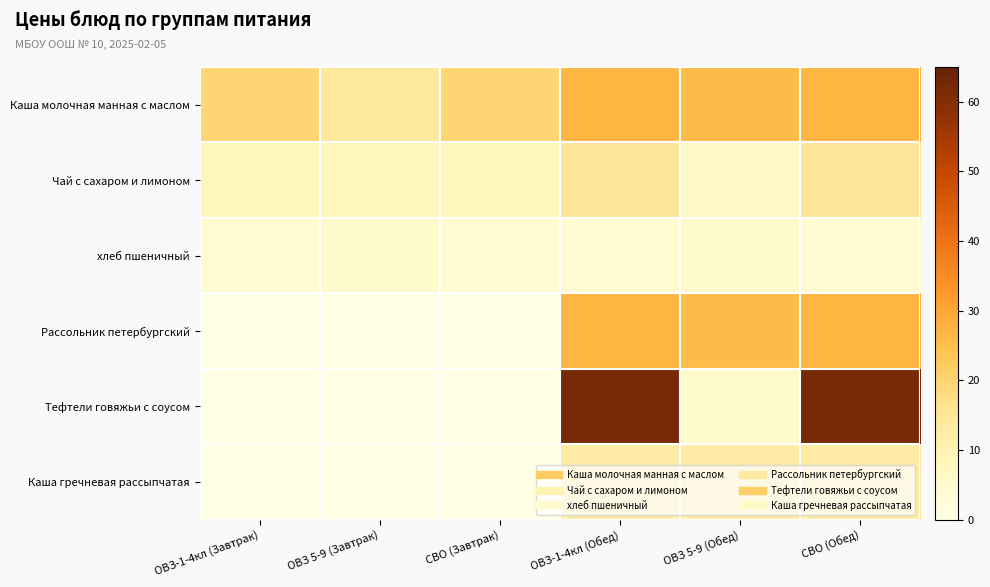

At how many categories does at least one series exceed 54?

2